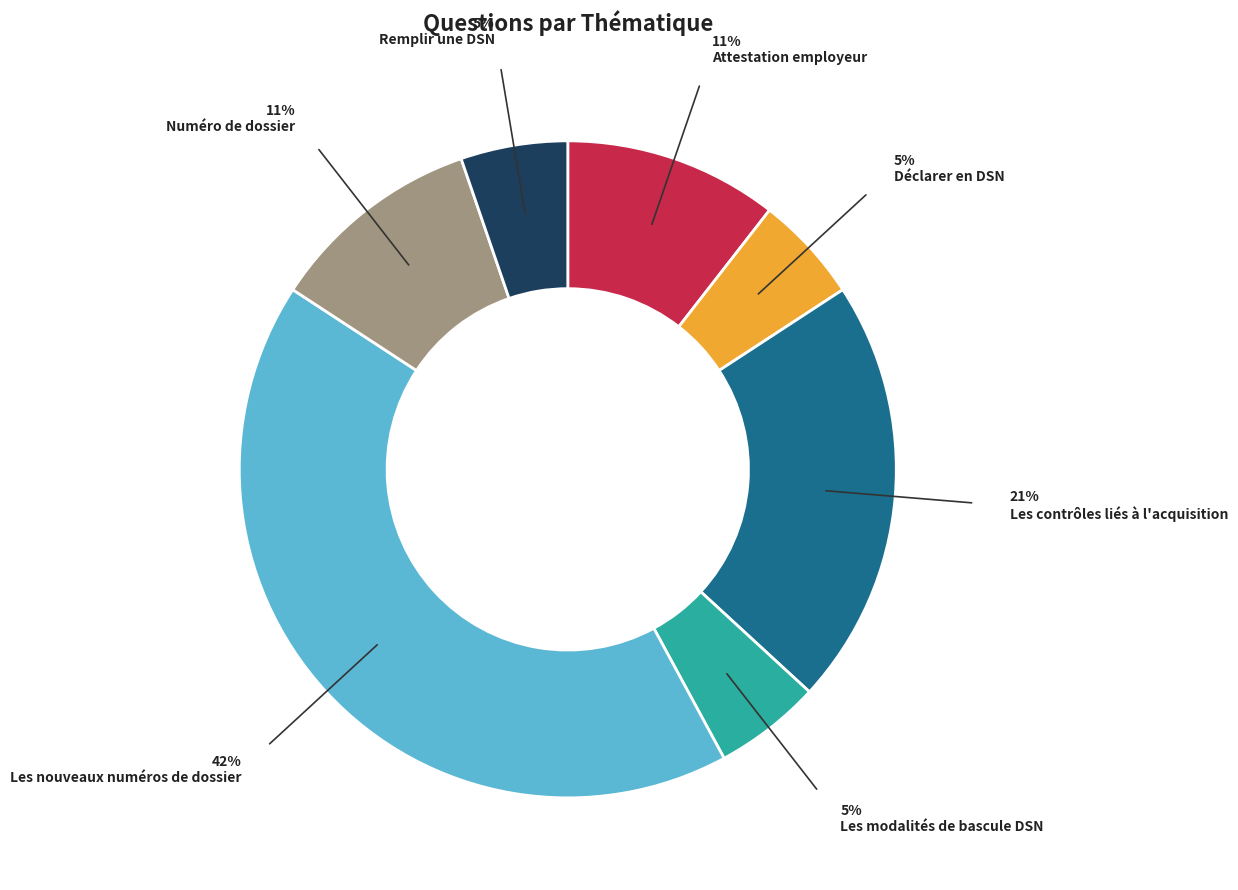

Do Remplir une DSN and Attestation employeur together represent more than half of the pie?

No